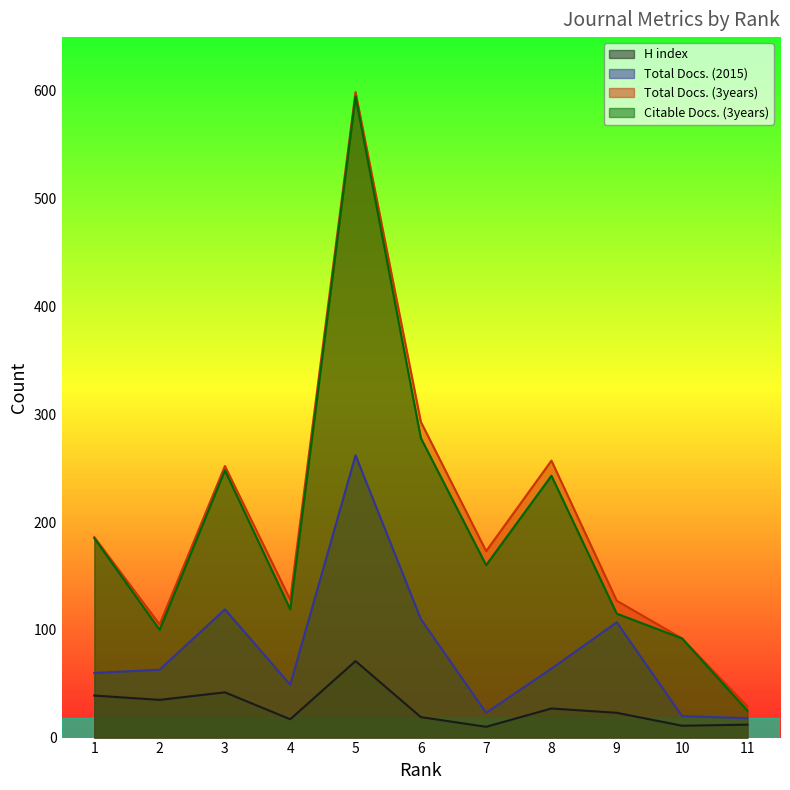

True or false: H index and Citable Docs. (3years) intersect in this chart.

False